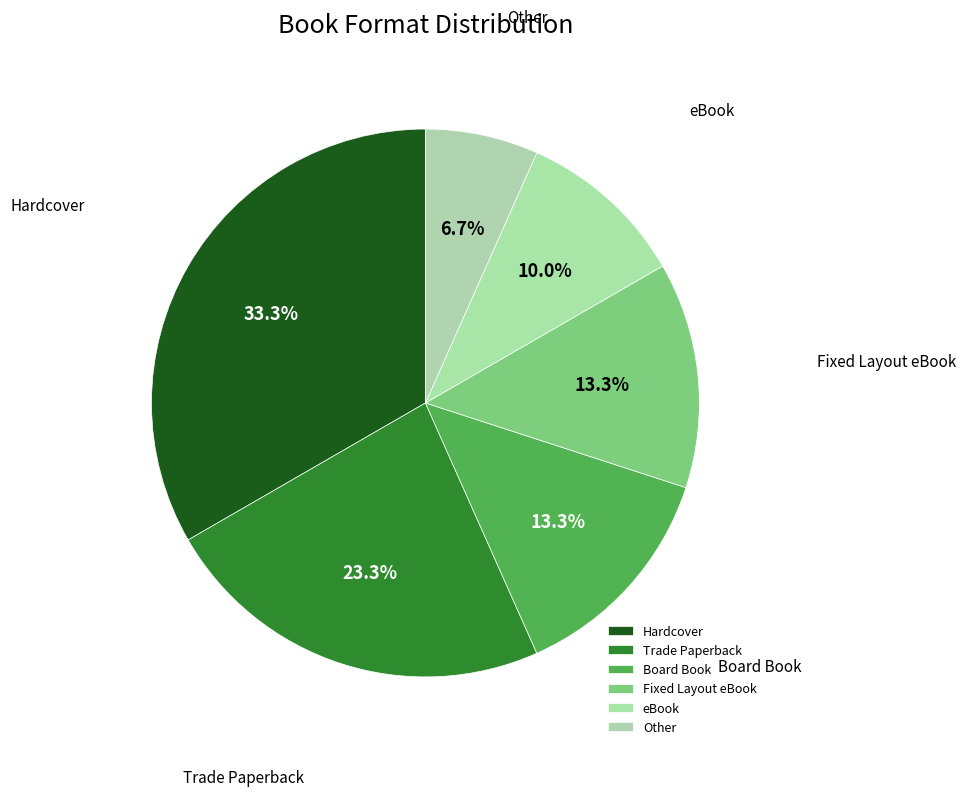

Which category has the smallest portion of the pie?

Other